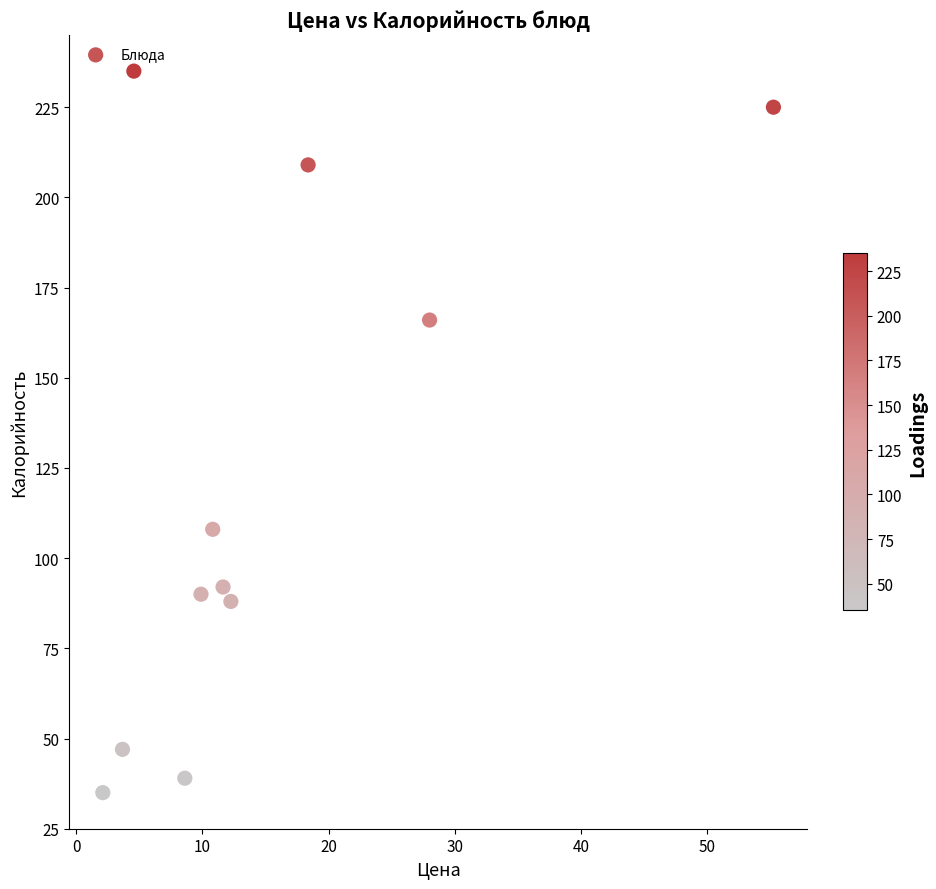

What is the average Y value?

121